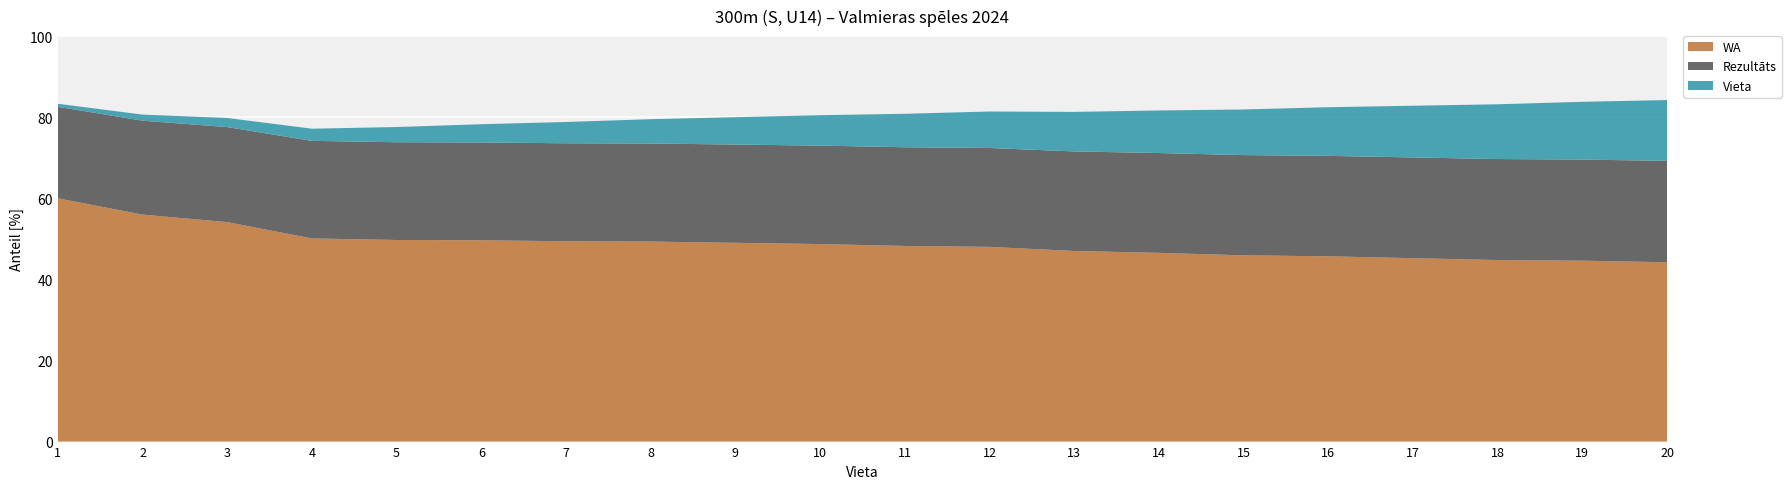

What is the total value across all series at 7?

78.8